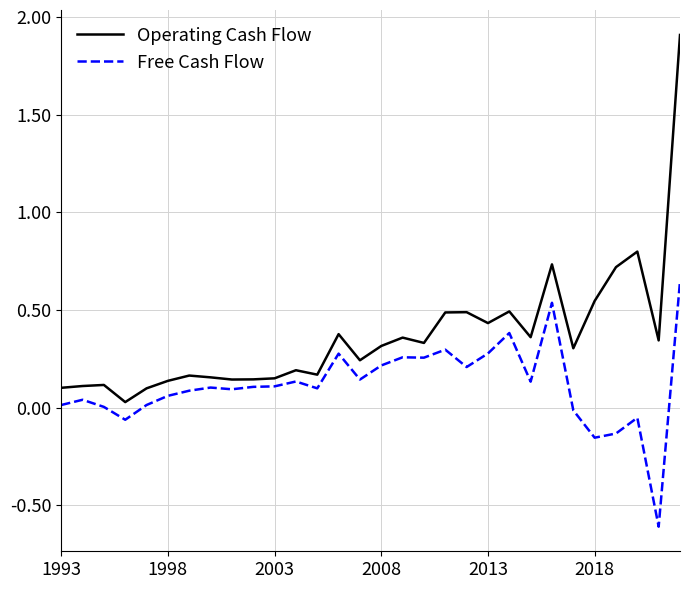

What is the difference between the maximum and minimum values in the Operating Cash Flow series?

1.9